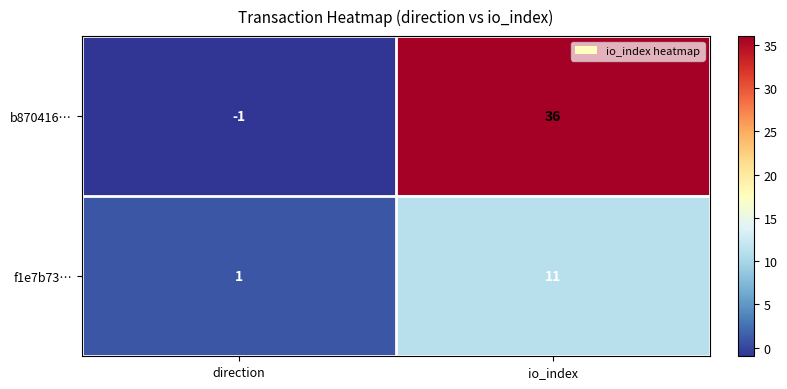

List the series in order of their peak value, lowest first.

f1e7b73…, b870416…